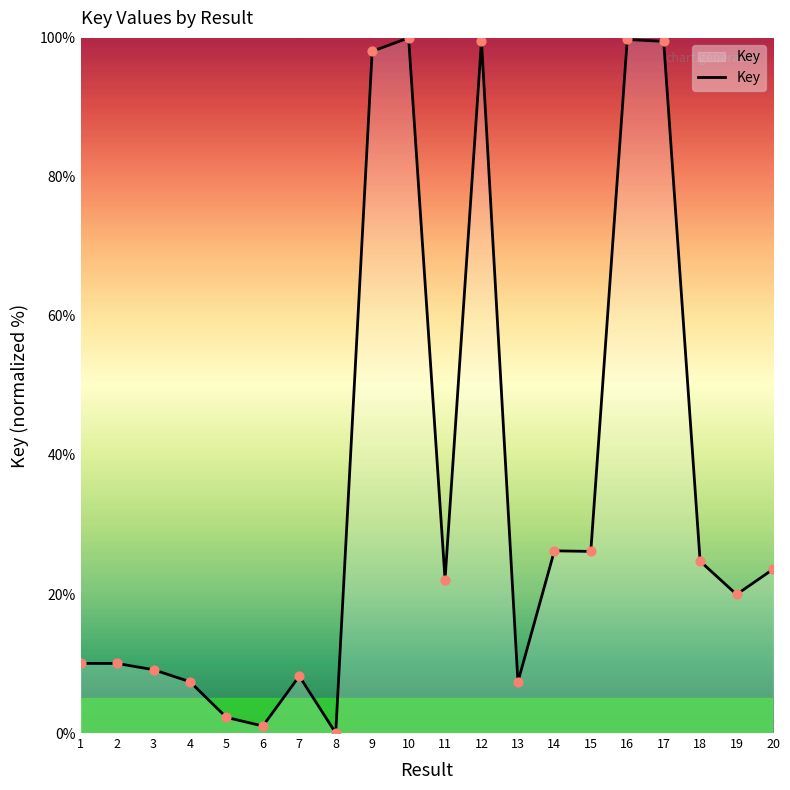

Approximately how many times larger is the value at 19 compared to 14?

0.8